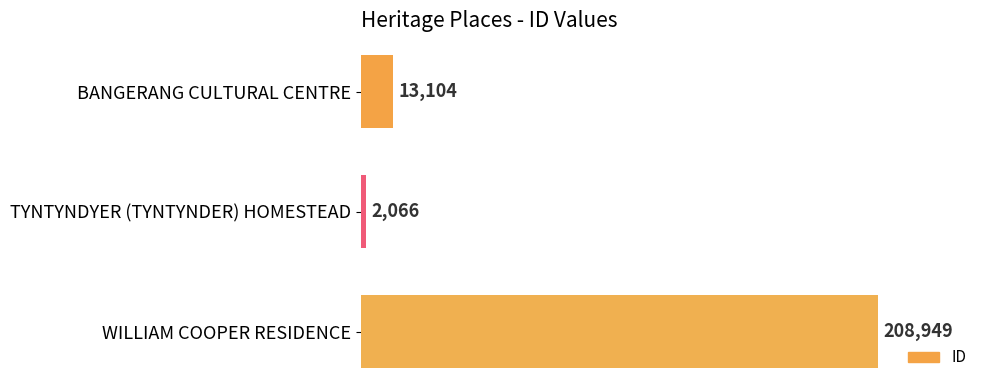

What is the smallest value displayed?

2066